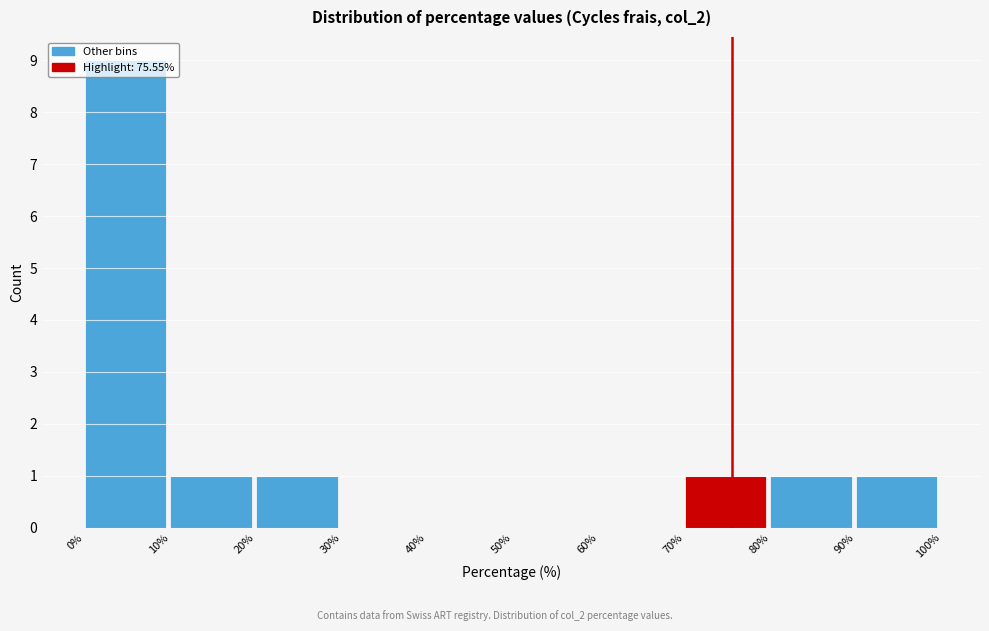

How tall is the bar that spans 70% to 80% on the x-axis? The values are not printed on the chart, so give them approximately, as read against the axis.

1